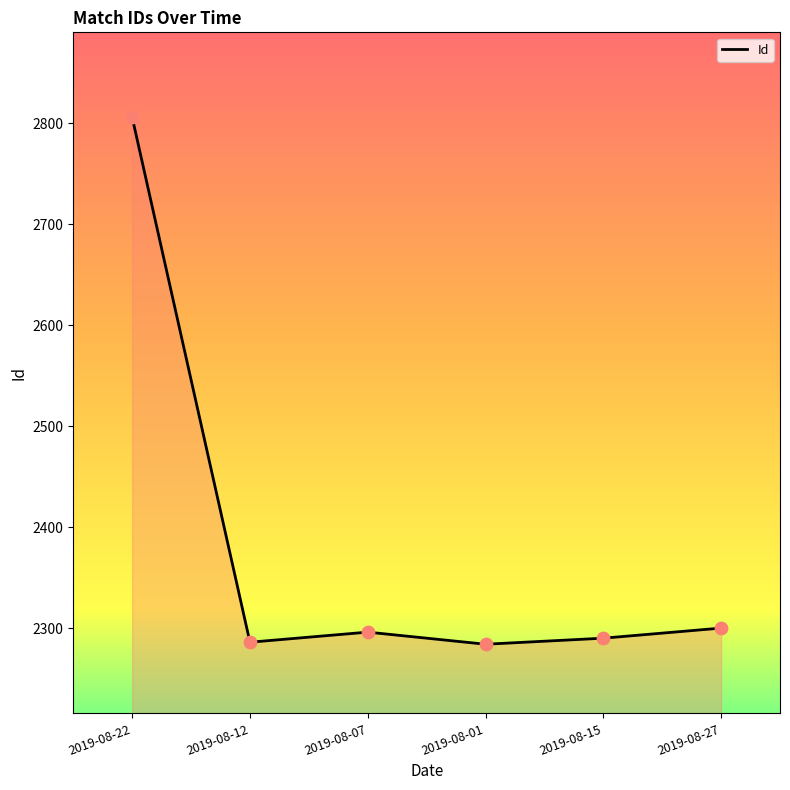

Between 2019-08-27 and 2019-08-15, which is larger?

2019-08-27